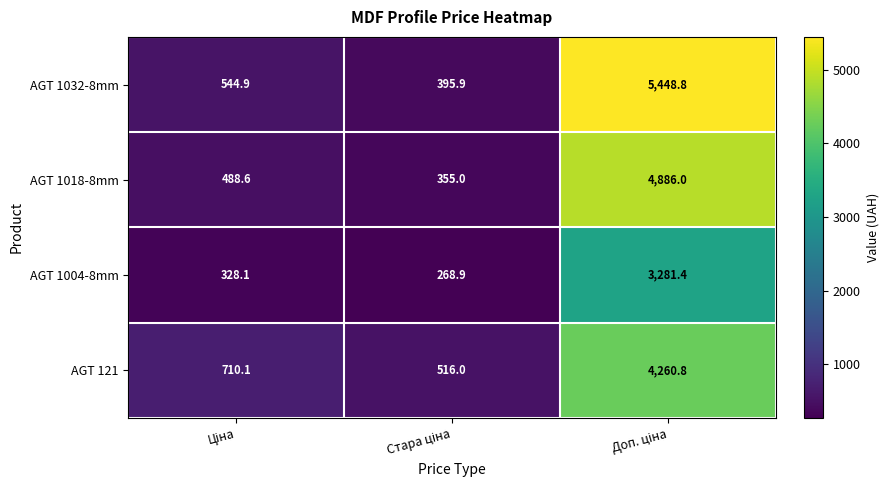

Count the number of data series in this chart.

4